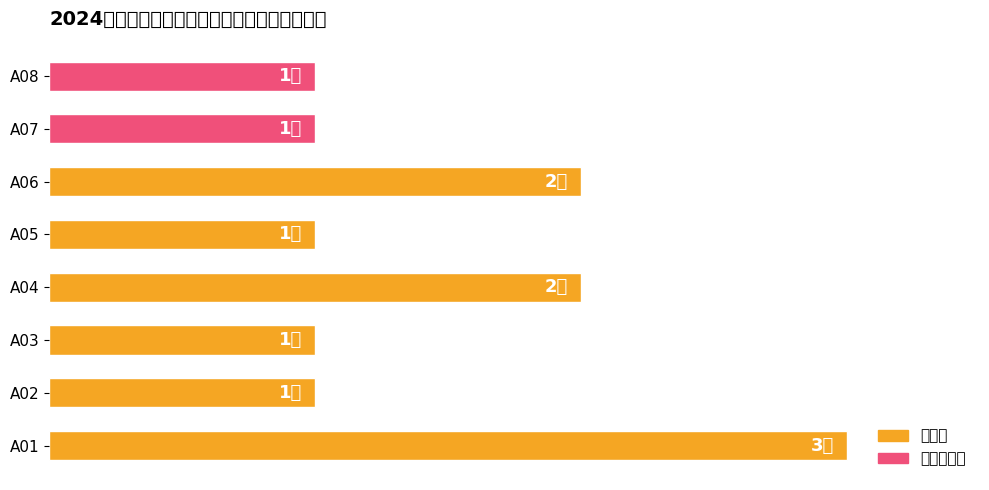

Is it true that the value at A01 is 3?

True